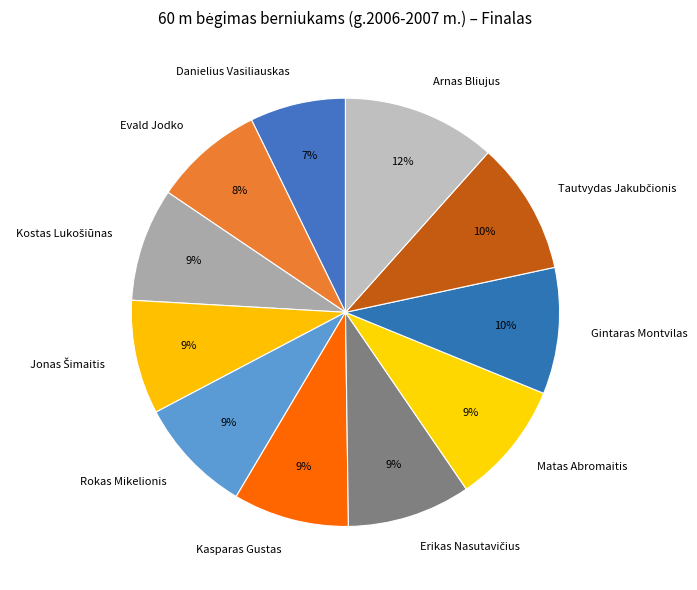

Do Arnas Bliujus and Kasparas Gustas together represent more than half of the pie?

No